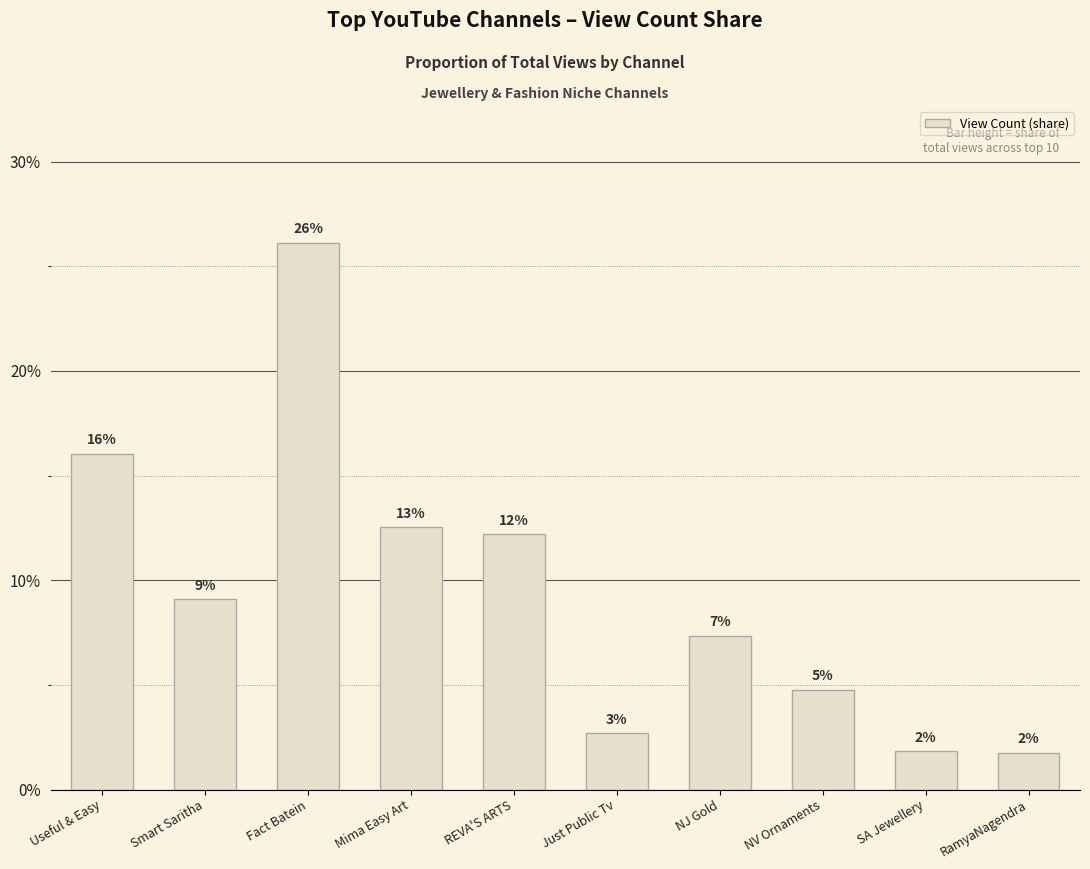

Reading right to left, transcribe all the data shown in this chart.

RamyaNagendra=0.0	SA Jewellery=0.0	NV Ornaments=0.0	NJ Gold=0.1	Just Public Tv=0.0	REVA'S ARTS=0.1	Mima Easy Art=0.1	Fact Batein=0.3	Smart Saritha=0.1	Useful & Easy=0.2